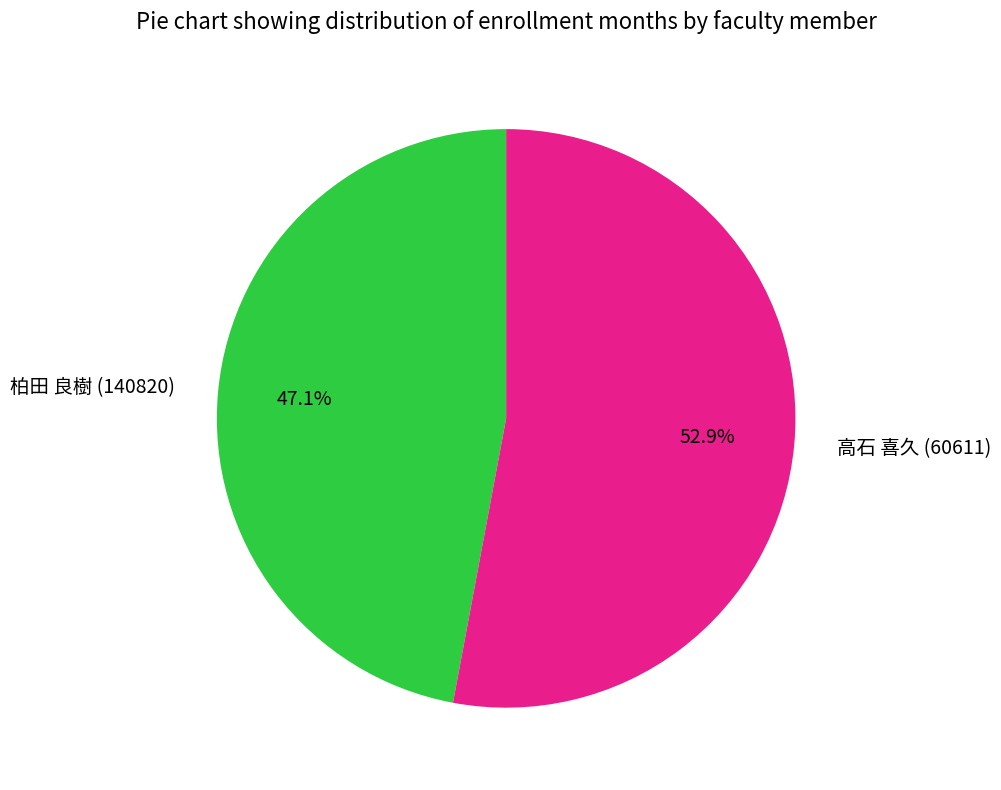

How many slices are in this pie chart?

2